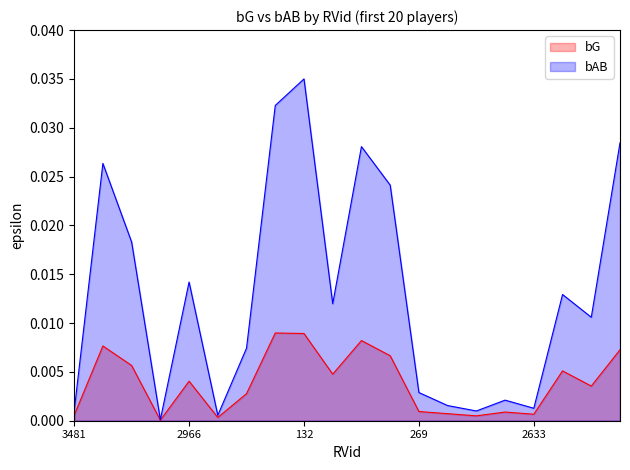

How many lines are shown in the chart?

2